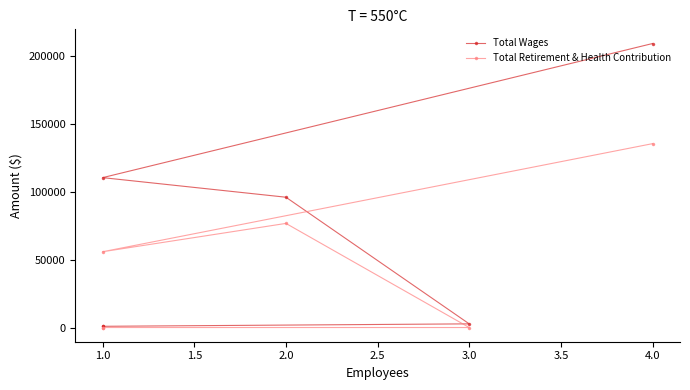

How many distinct data groups are displayed?

2